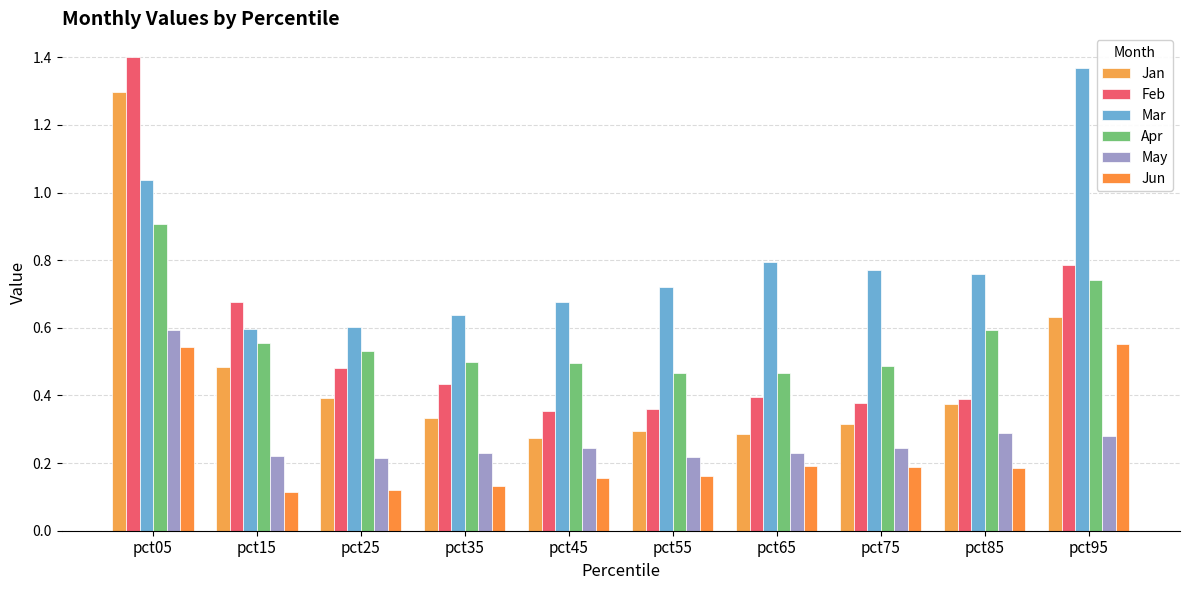

What is the value of the Jan bar at the 7th from the left?

0.3